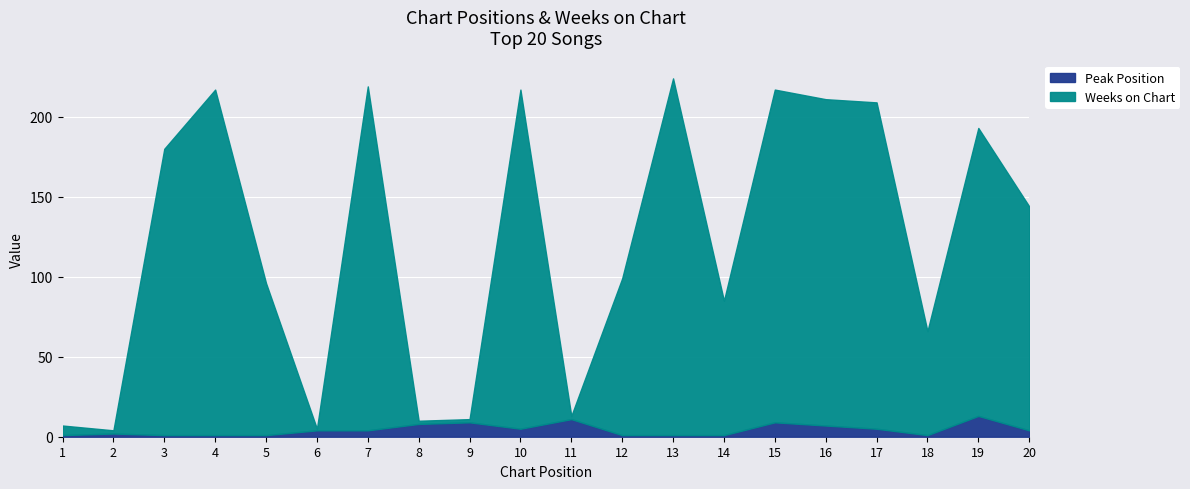

Reading left to right, transcribe all the data shown in this chart.

Weeks on Chart: 6	2	179	216	95	1	215	2	2	212	2	98	223	84	208	204	204	65	180	140
Peak Position: 1	2	1	1	1	4	4	8	9	5	11	1	1	1	9	7	5	1	13	4